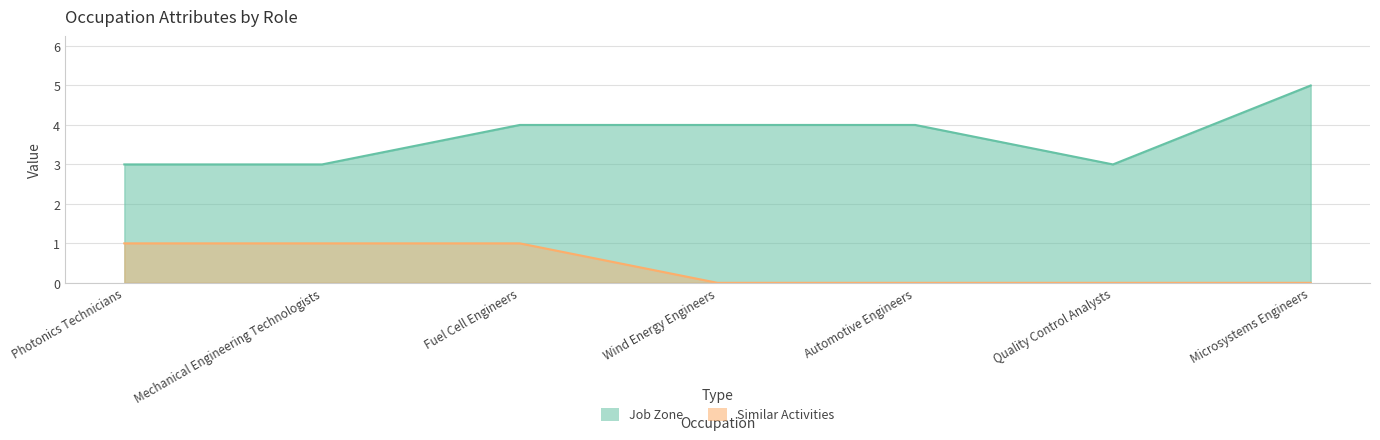

What is the maximum value for Similar Activities?

1